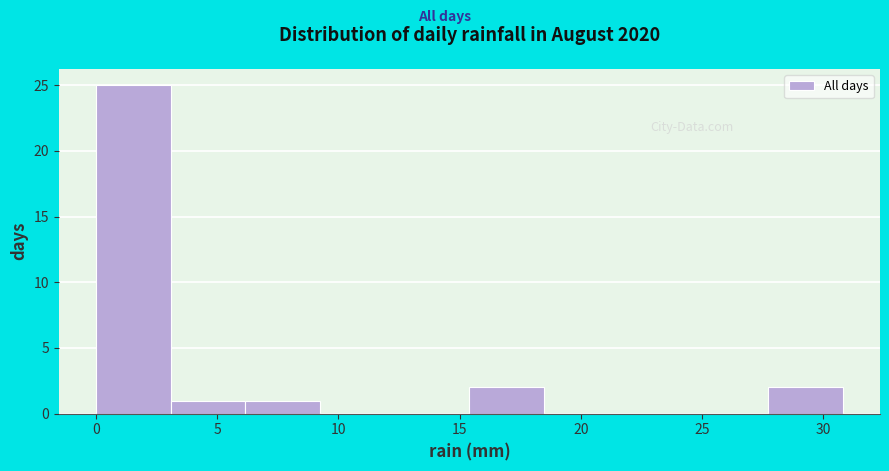

Reading left to right, list every bar in this chart as the range it spans on the x-axis followed by its height. Neither the bar edges nor the heights are printed on the chart, so give them approximately, as read against the axes.

0.0 to 3.0: 25
3.0 to 6.0: 1
6.0 to 9.0: 1
9.0 to 12.5: 0
12.5 to 15.5: 0
15.5 to 18.5: 2
18.5 to 21.5: 0
21.5 to 24.5: 0
24.5 to 27.5: 0
27.5 to 31.0: 2